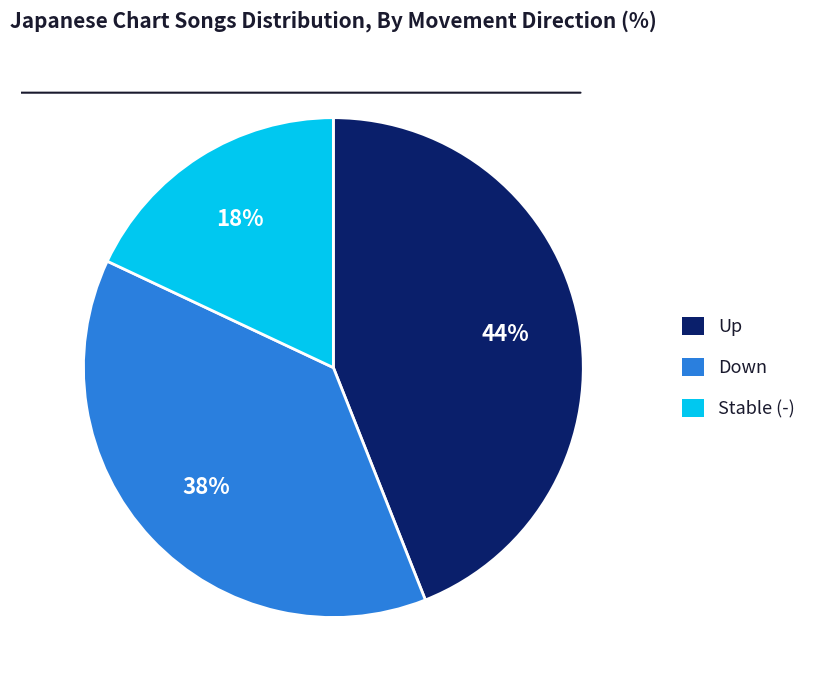

How many slices are in this pie chart?

3